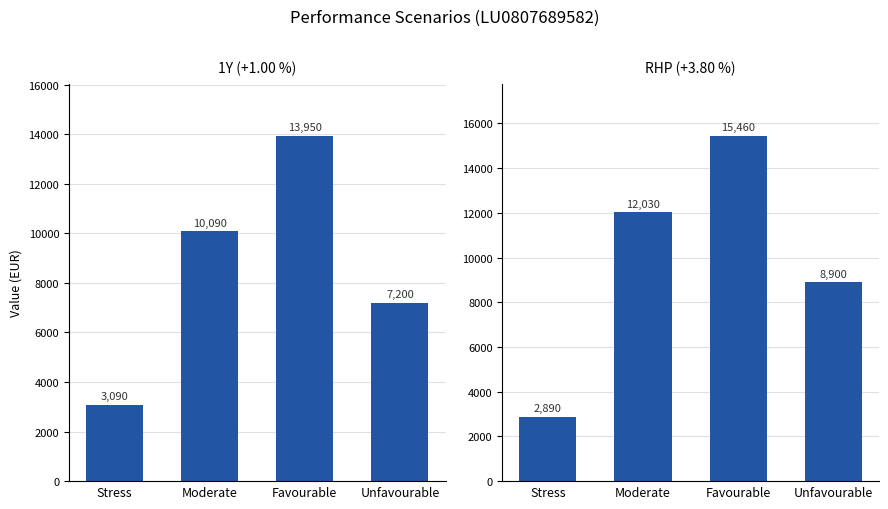

The value of 1Y (+1.00 %) at Stress is 1781. True or false?

False